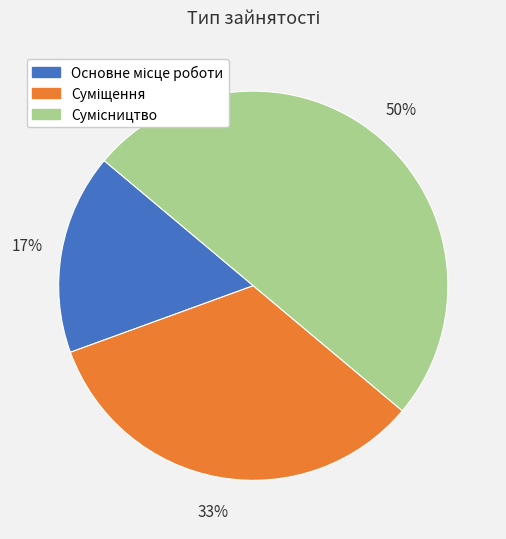

To the nearest percent, what is the average slice percentage?

33%